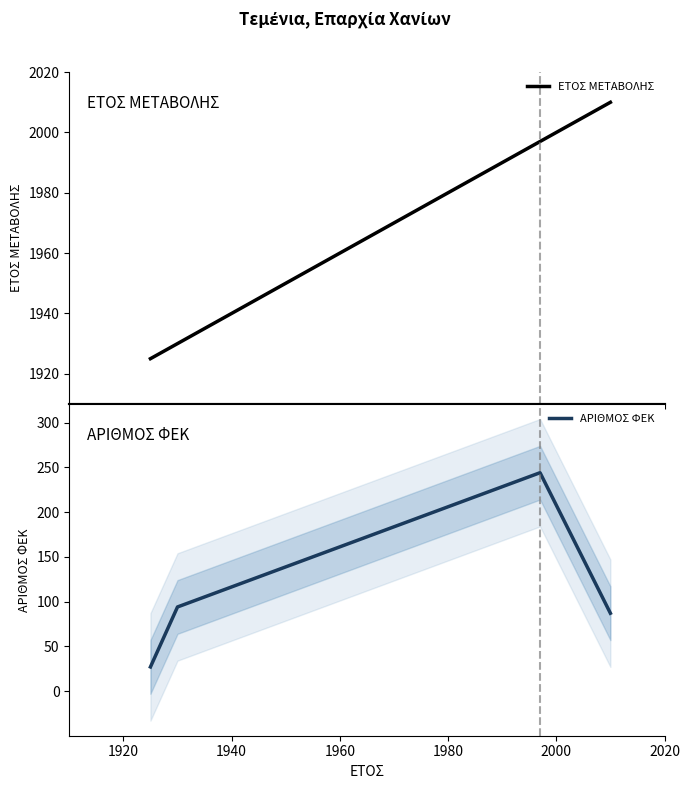

Rank the series by their average value, from highest to lowest.

ΕΤΟΣ ΜΕΤΑΒΟΛΗΣ, ΑΡΙΘΜΟΣ ΦΕΚ